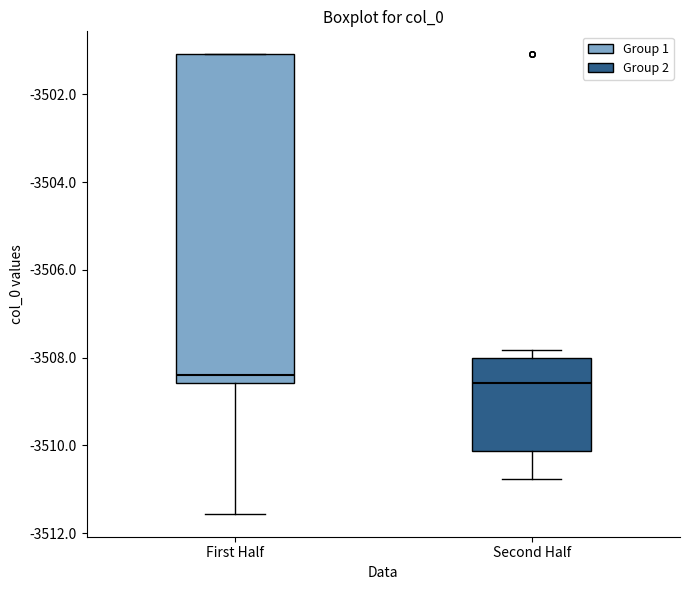

Where is the lower edge of the box for Second Half on the y-axis? The values are not printed on the chart, so give them approximately, as read against the axis.

-3510.2